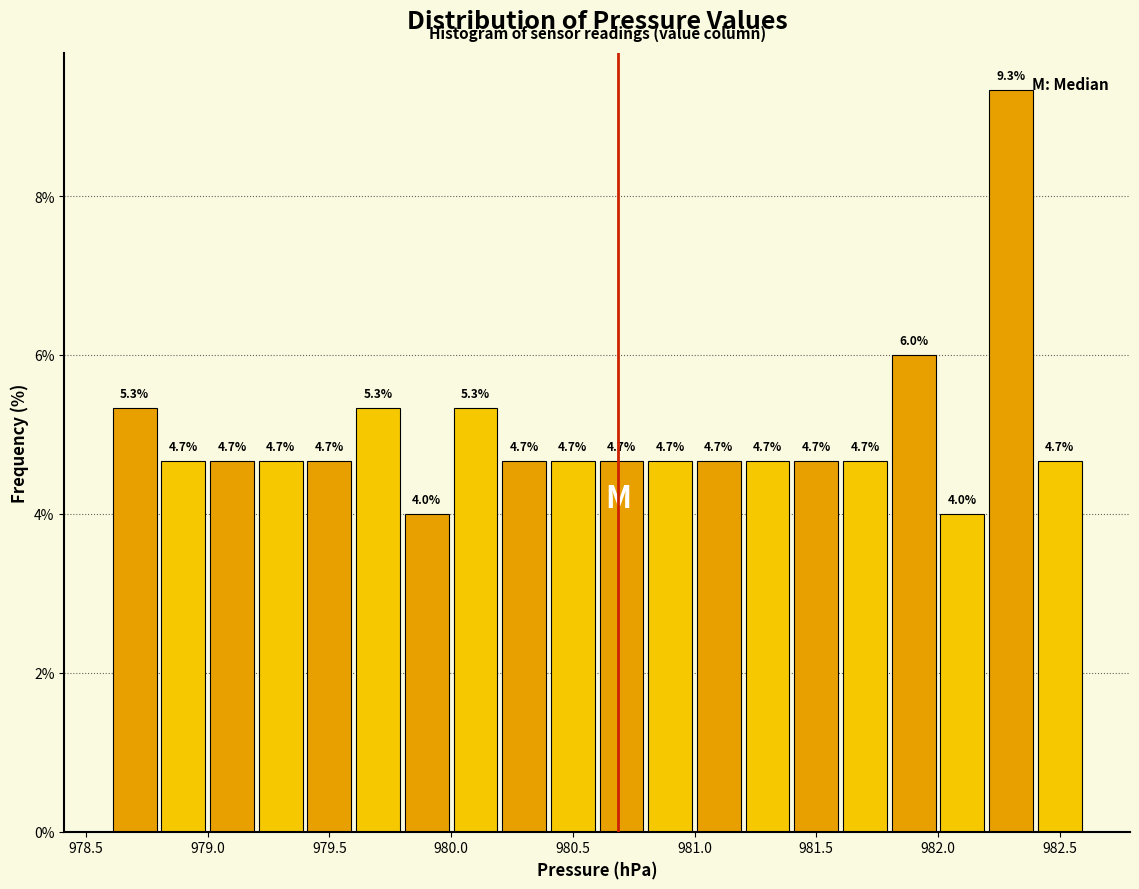

Reading left to right, list every bar in this chart as the range it spans on the x-axis followed by its height.

978.6 to 978.8: 5.3
978.8 to 979.0: 4.7
979.0 to 979.2: 4.7
979.2 to 979.4: 4.7
979.4 to 979.6: 4.7
979.6 to 979.8: 5.3
979.8 to 980.0: 4.0
980.0 to 980.2: 5.3
980.2 to 980.4: 4.7
980.4 to 980.6: 4.7
980.6 to 980.8: 4.7
980.8 to 981.0: 4.7
981.0 to 981.2: 4.7
981.2 to 981.4: 4.7
981.4 to 981.6: 4.7
981.6 to 981.8: 4.7
981.8 to 982.0: 6.0
982.0 to 982.2: 4.0
982.2 to 982.4: 9.3
982.4 to 982.6: 4.7